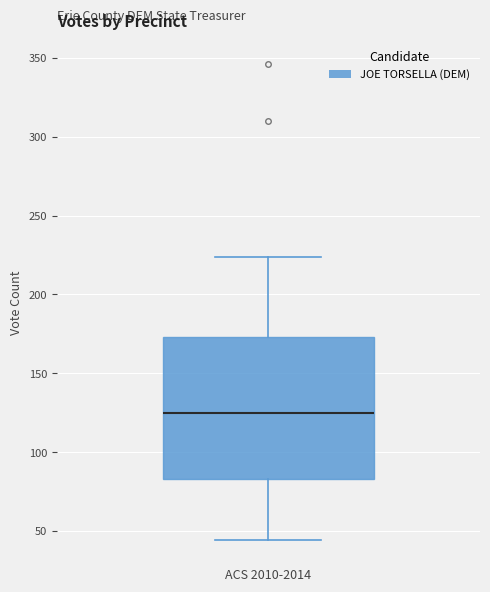

Where does the upper whisker of the box for ACS 2010-2014 end on the y-axis? The values are not printed on the chart, so give them approximately, as read against the axis.

225